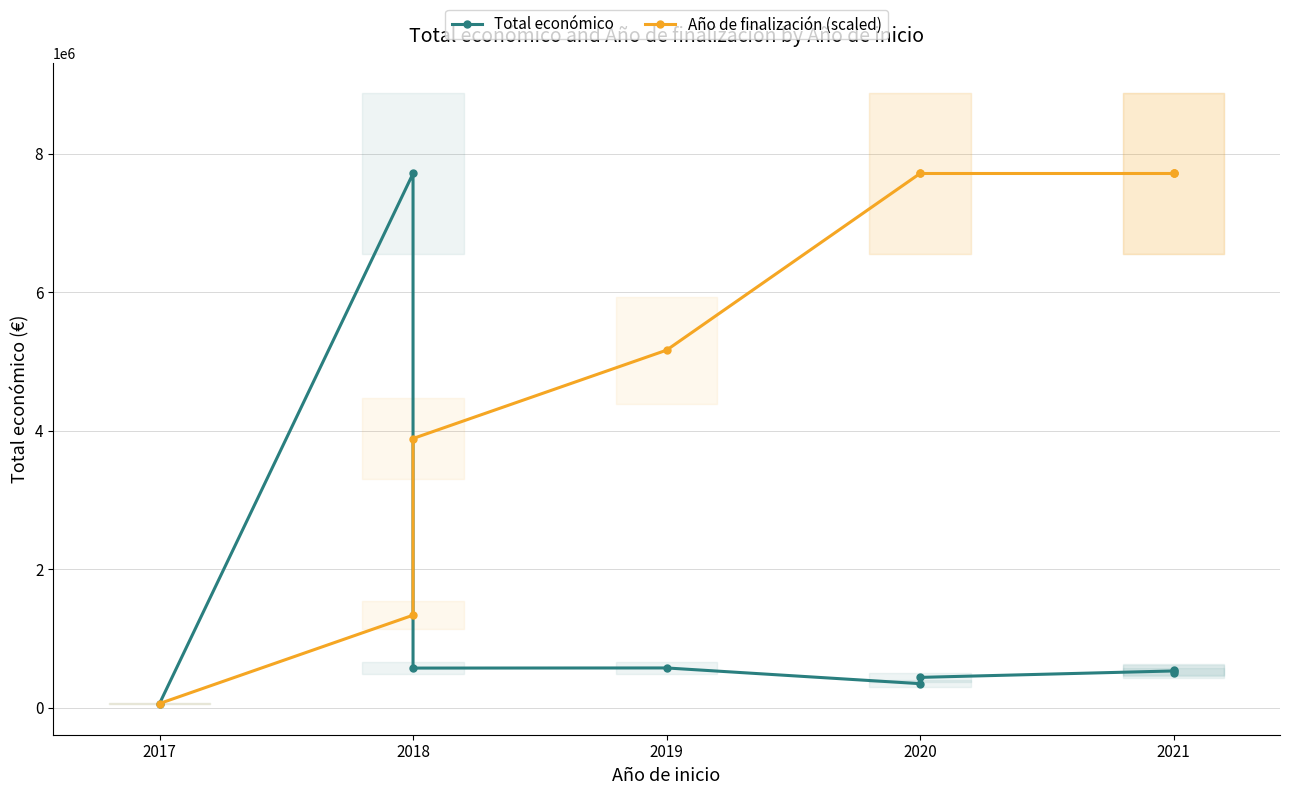

What is the minimum value shown in the chart?

61850.0